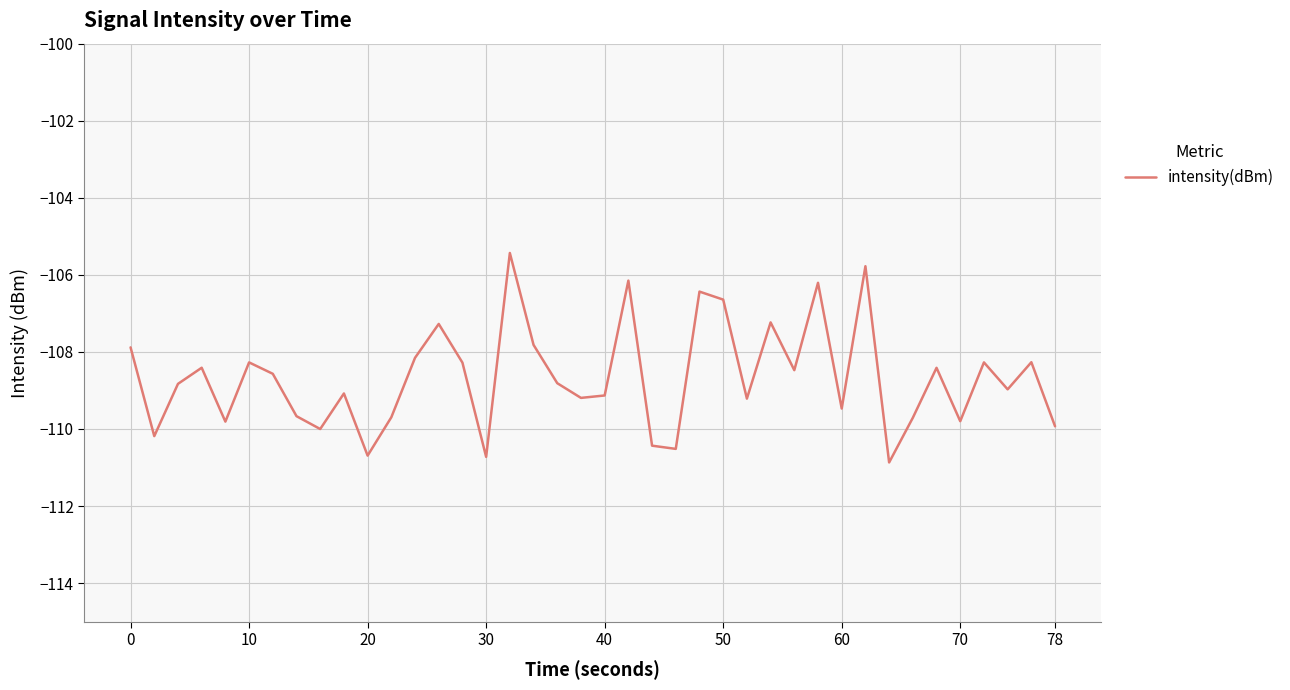

What is the difference between the maximum and minimum values?

5.4